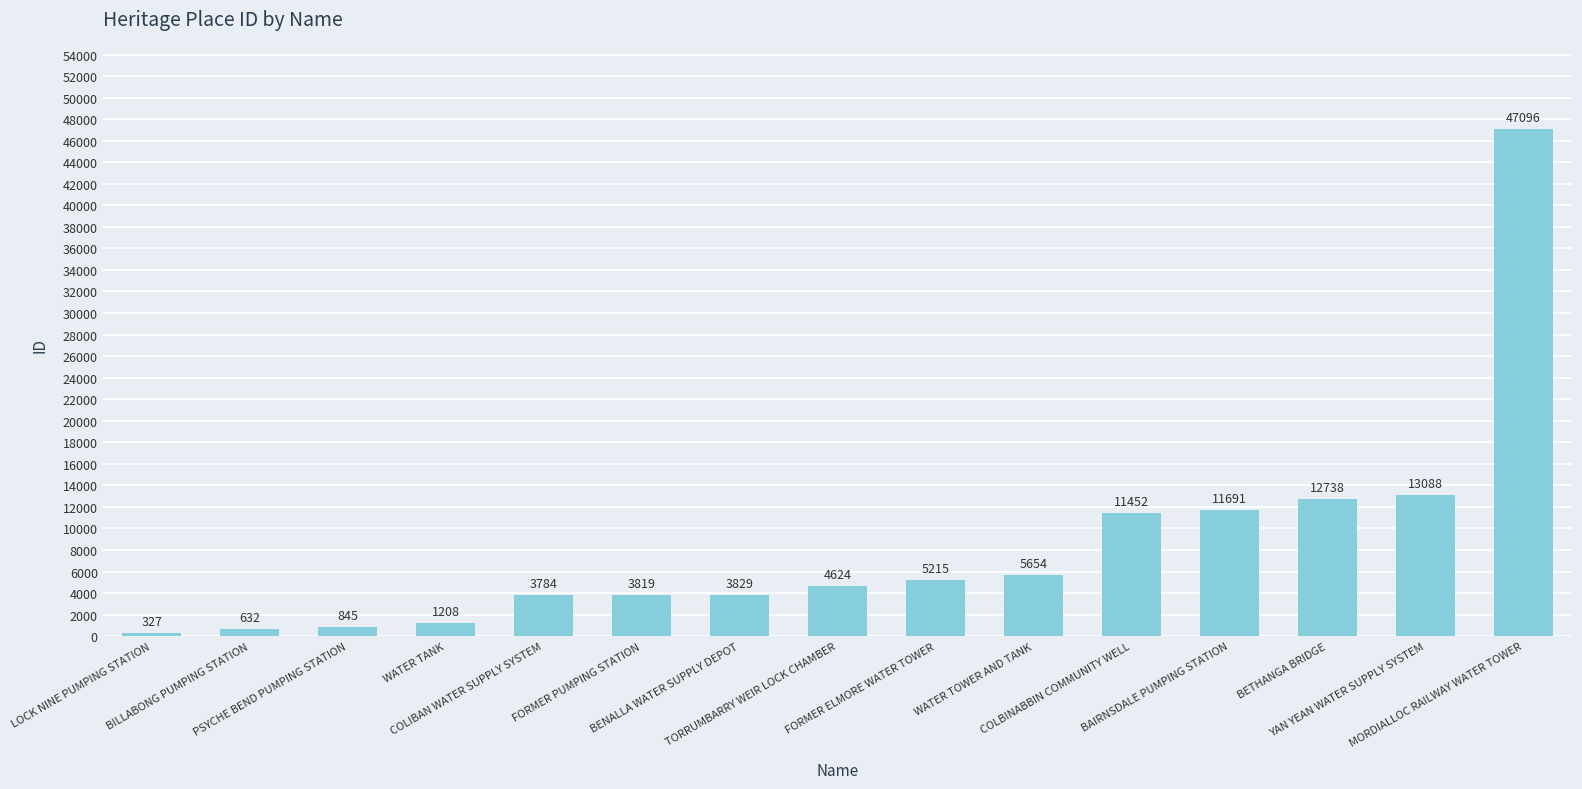

Does the chart contain any negative values?

No